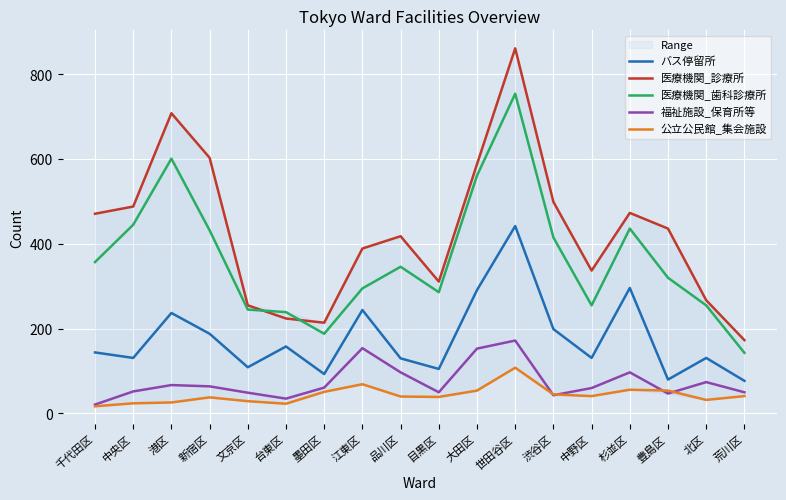

Rank the series by their maximum value, from lowest to highest.

公立公民館_集会施設, 福祉施設_保育所等, バス停留所, 医療機関_歯科診療所, 医療機関_診療所